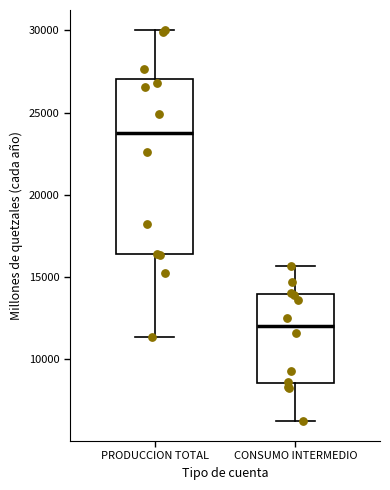

Which box's median line is the highest?

PRODUCCION TOTAL